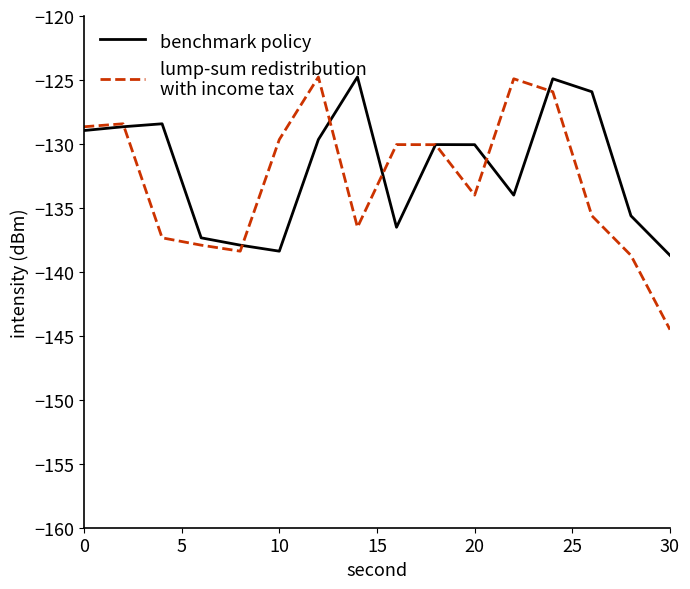

How many series are shown in this chart?

2